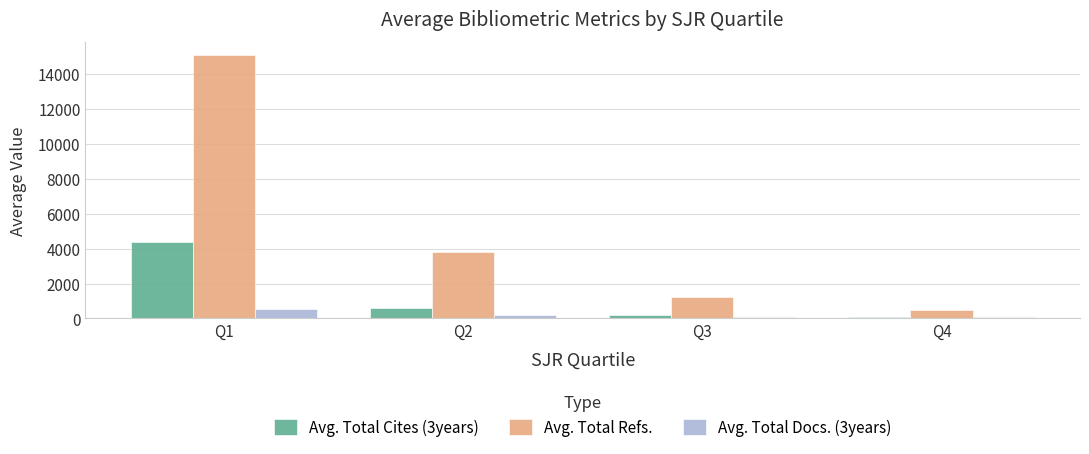

What value does the Avg. Total Docs. (3years) series have at Q3?

110